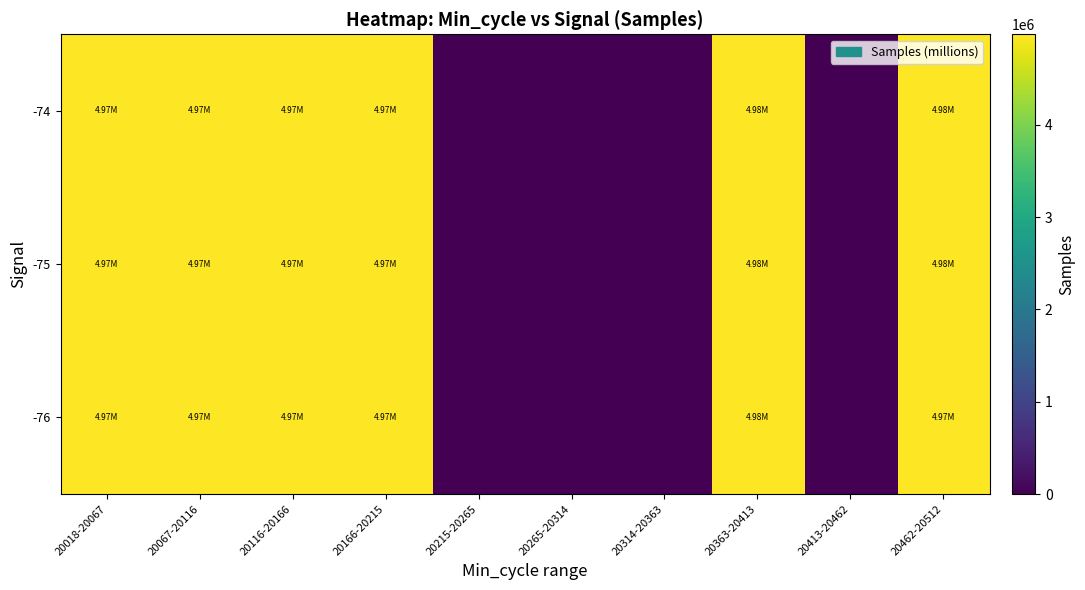

List the series in order of their peak value, highest first.

-76, -75, -74